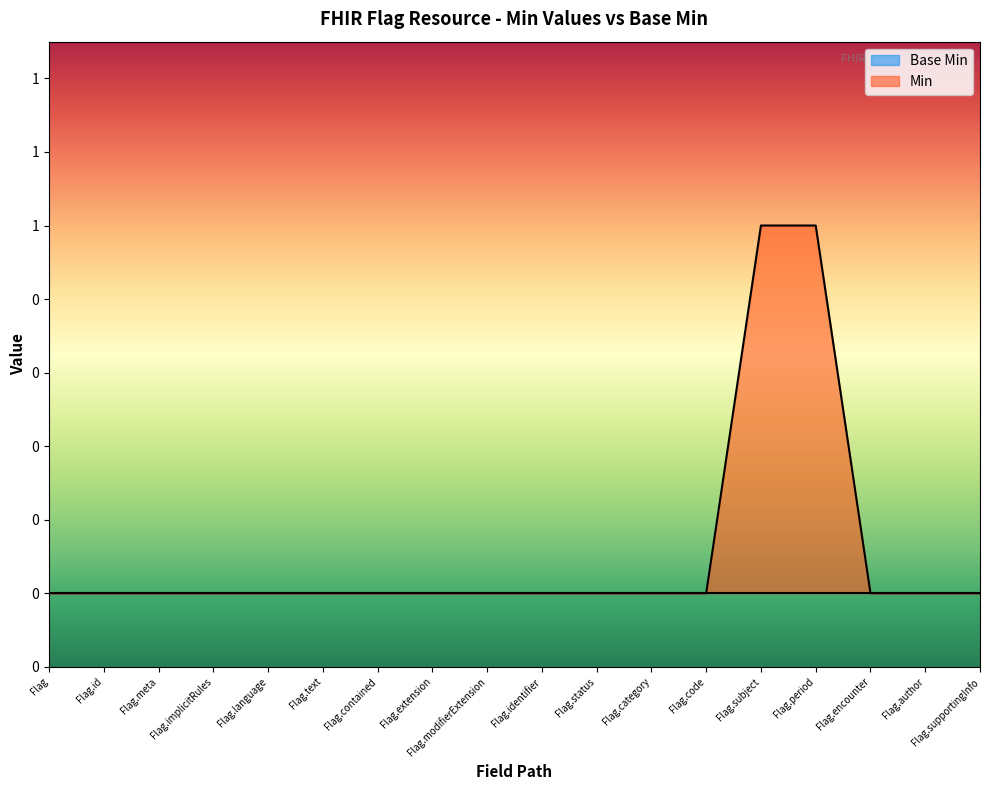

Reading right to left, transcribe all the data shown in this chart.

Flag.supportingInfo=0	Flag.author=0	Flag.encounter=0	Flag.period=1	Flag.subject=1	Flag.code=0	Flag.category=0	Flag.status=0	Flag.identifier=0	Flag.modifierExtension=0	Flag.extension=0	Flag.contained=0	Flag.text=0	Flag.language=0	Flag.implicitRules=0	Flag.meta=0	Flag.id=0	Flag=0